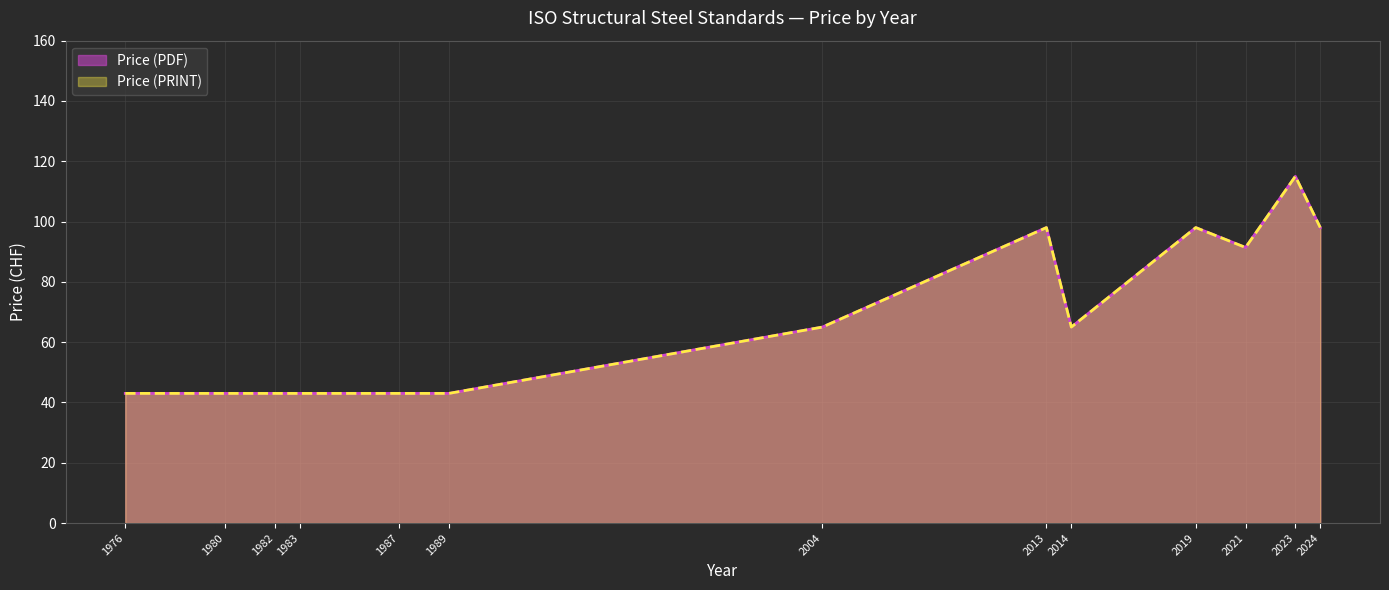

Is it true that Price (PRINT) equals 43 at 1987?

True